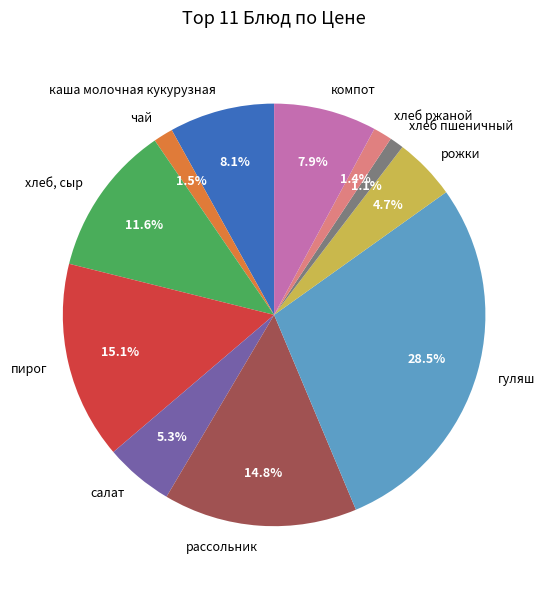

How much of the chart is everything except салат?

94.7%